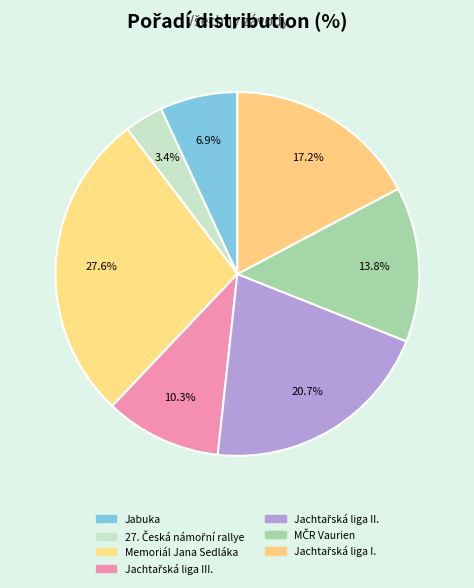

How many segments does this pie chart have?

7